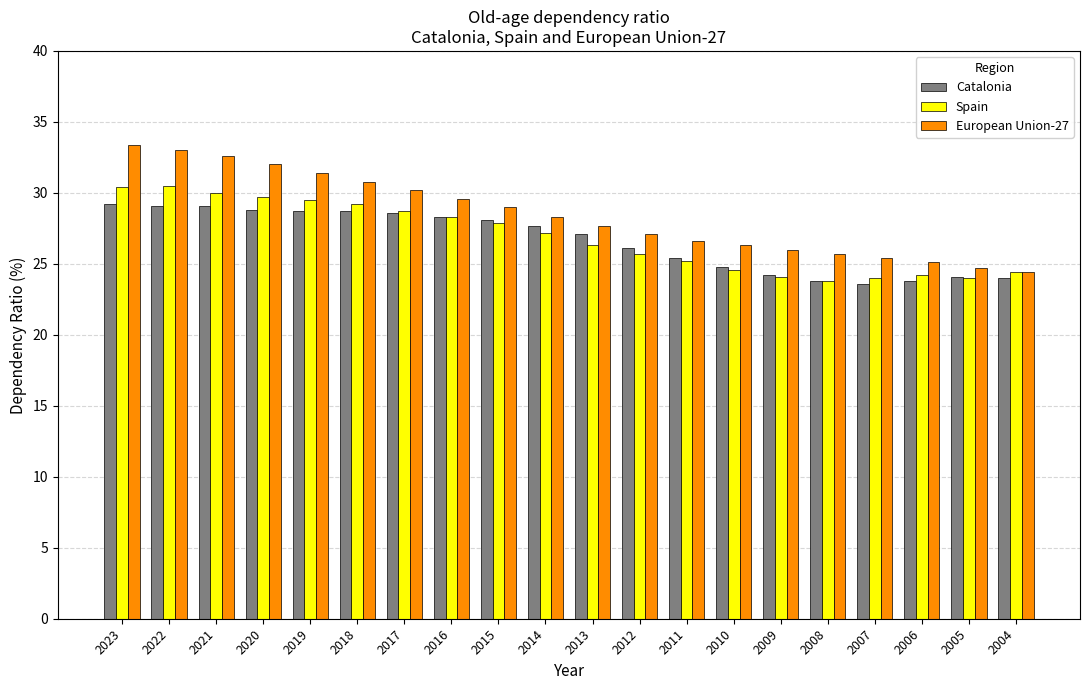

Count the number of categories in the chart.

20